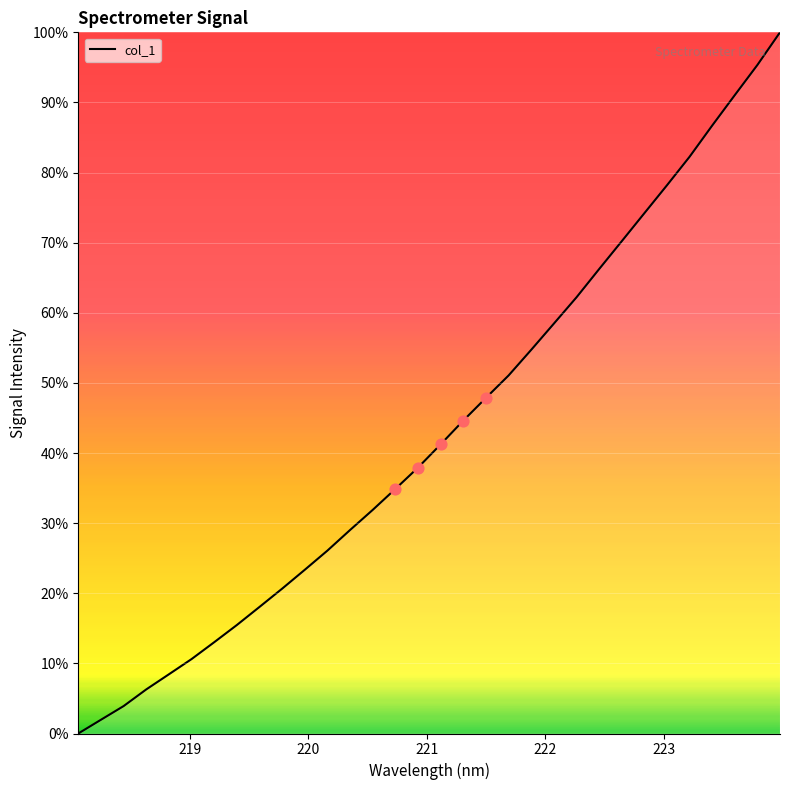

What is the difference between the maximum and minimum values?

100.0